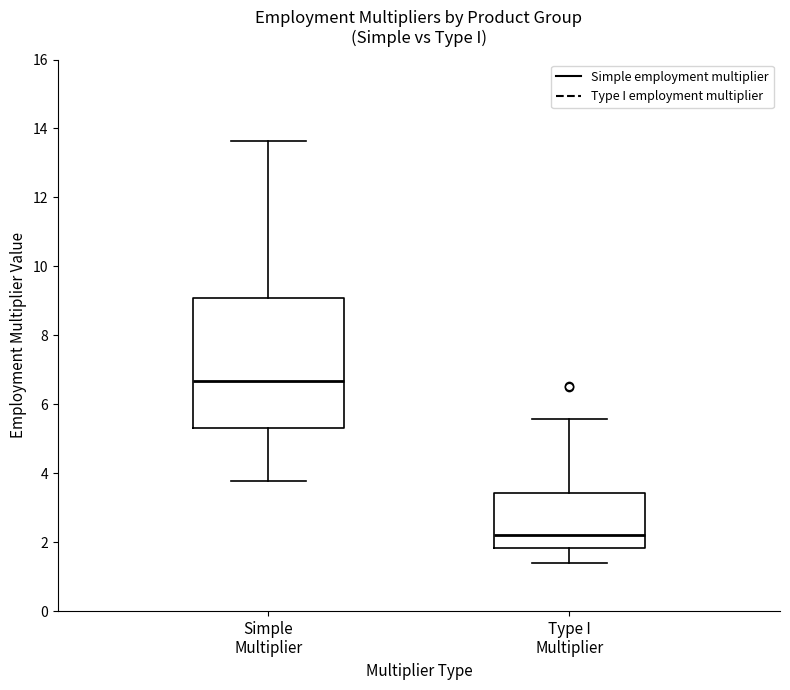

Where is the lower edge of the box for Type I Multiplier on the y-axis? The values are not printed on the chart, so give them approximately, as read against the axis.

1.8